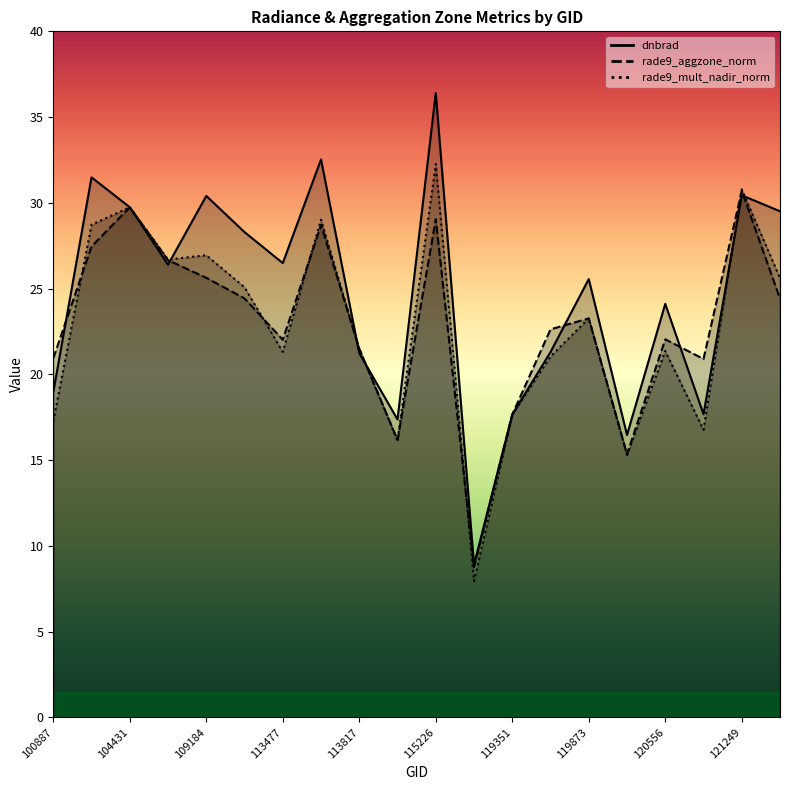

List the series in order of their peak value, lowest first.

rade9_aggzone_norm, rade9_mult_nadir_norm, dnbrad